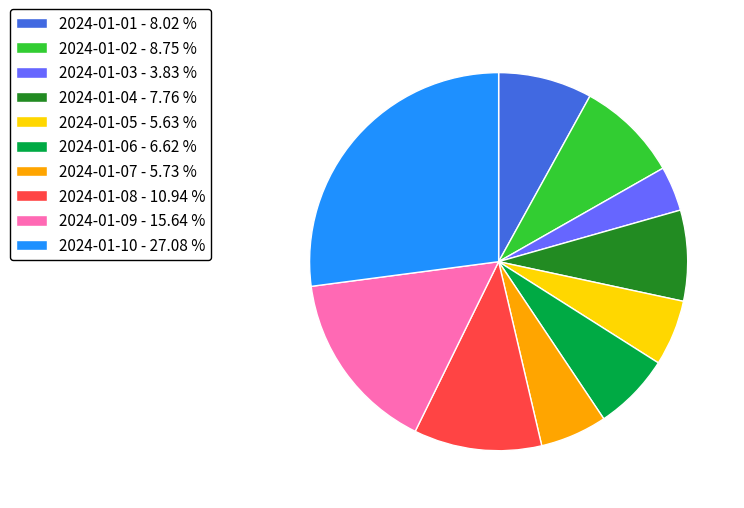

Is there a majority slice in this chart?

No